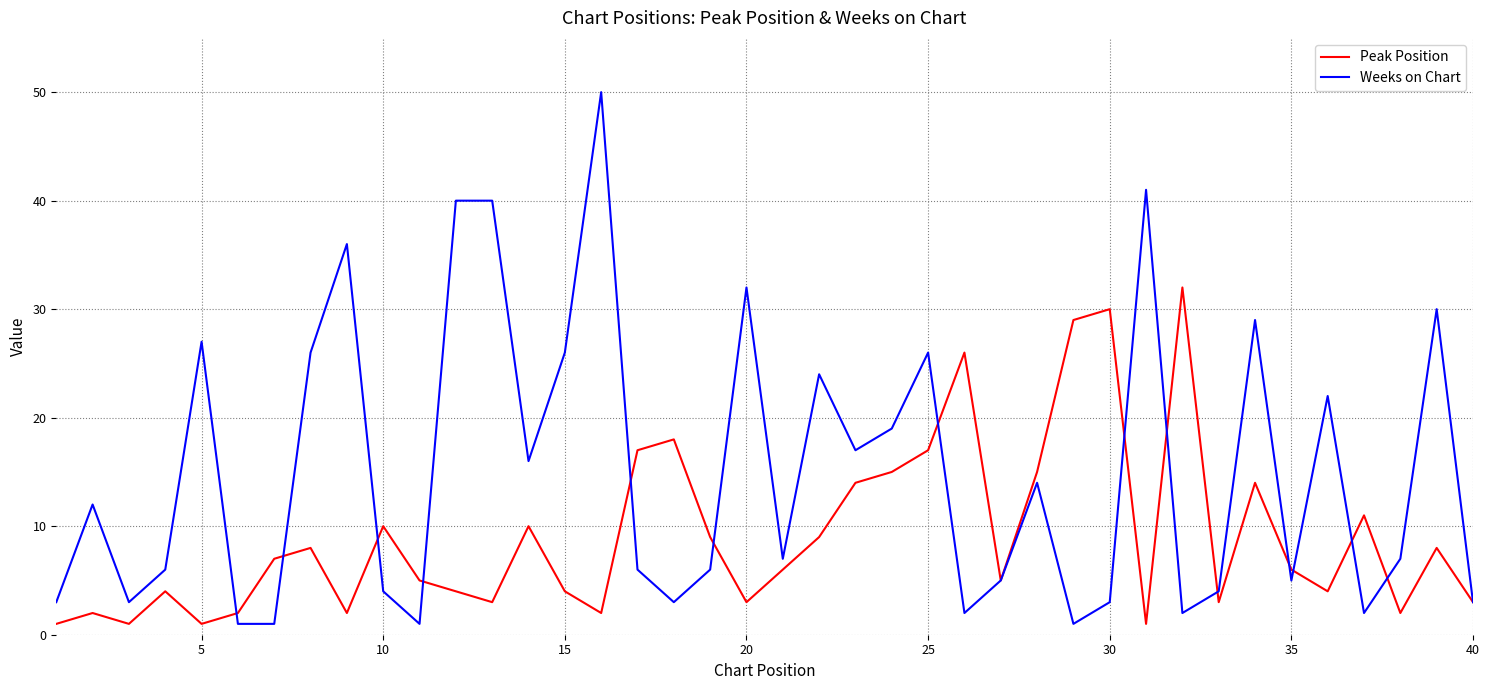

Which series has the widest spread of values?

Weeks on Chart